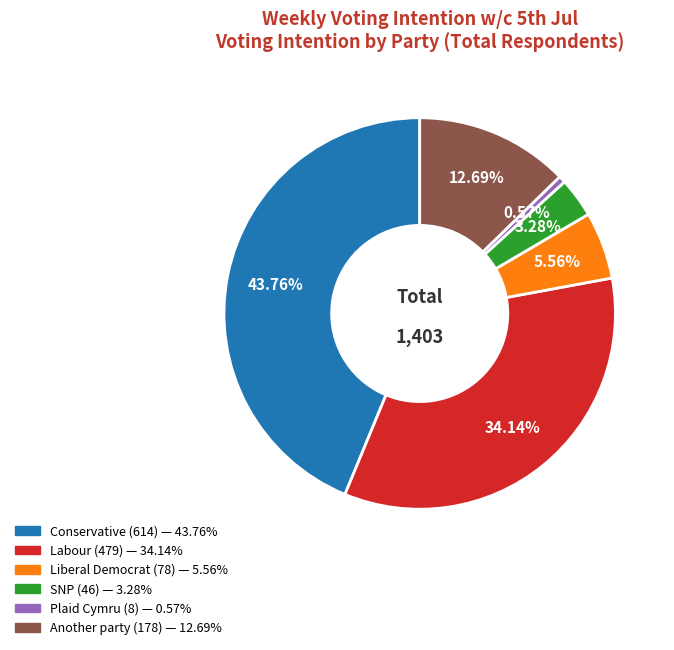

The Conservative slice represents 44% of the pie. True or false?

True